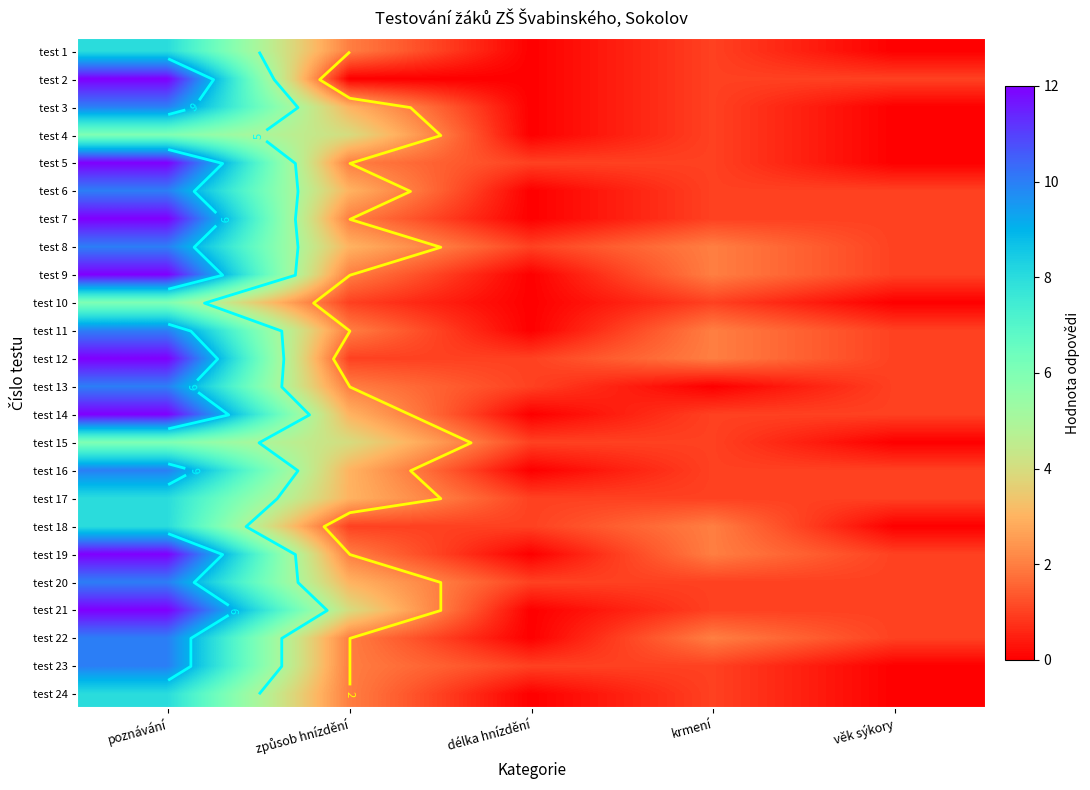

Which label corresponds to the largest value in the chart?

poznávání